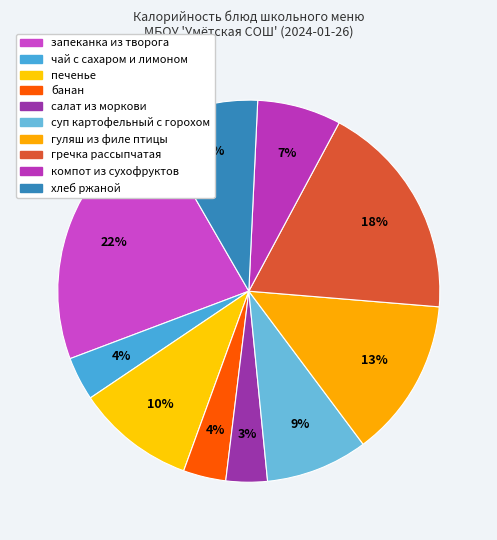

Is there any slice that represents more than half of the pie?

No